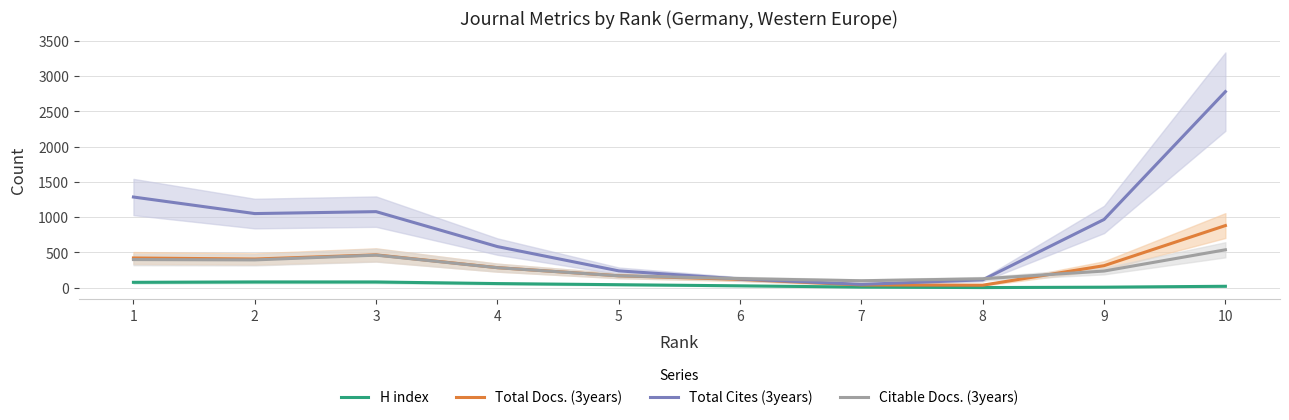

Is it true that Total Cites (3years) equals 46.2 at 7?

True